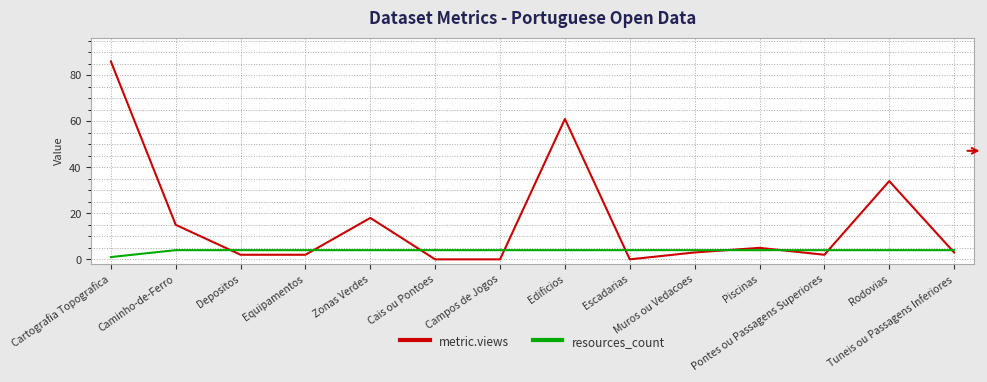

Which series has the largest range (max minus min)?

metric.views